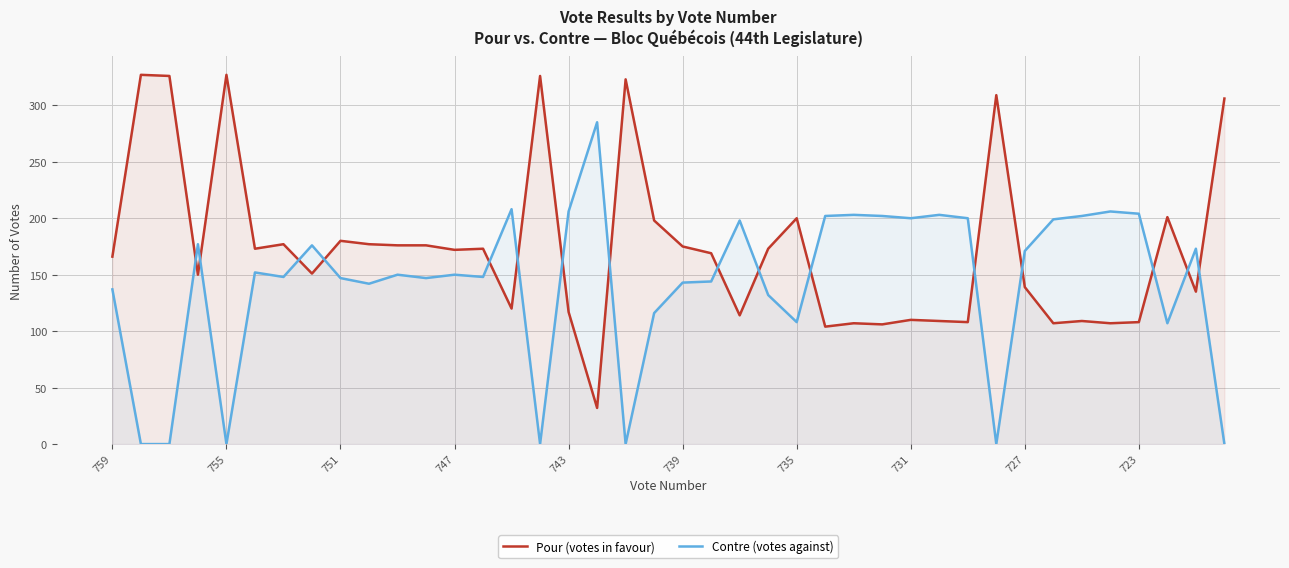

What is the difference between the maximum and minimum values in the Contre (votes against) series?

285